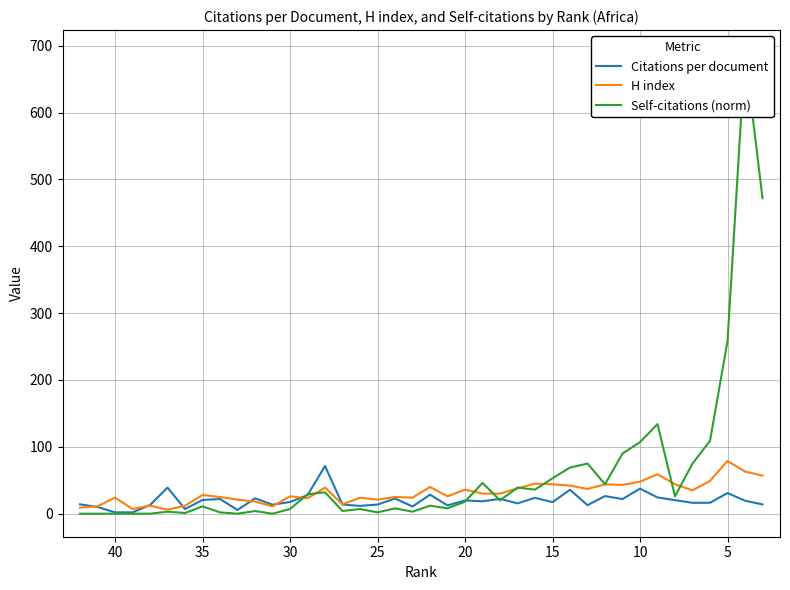

Reading left to right, extract all data points from this chart.

Citations per document: 14.0	10.0	2.0	2.0	13.0	39.0	7.0	20.5	22.0	5.5	23.0	13.5	17.5	27.7	71.3	13.7	11.7	13.7	22.8	10.8	28.5	12.4	19.8	18.6	22.2	15.4	23.8	17.3	35.8	12.7	26.4	21.9	37.5	24.3	20.2	16.3	16.3	30.9	19.4	13.9
H index: 9.0	11.0	24.0	7.0	12.0	6.0	12.0	28.0	25.0	21.0	18.0	11.0	26.0	23.0	39.0	14.0	24.0	21.0	25.0	24.0	40.0	26.0	36.0	30.0	30.0	38.0	45.0	44.0	42.0	37.0	44.0	43.0	48.0	59.0	44.0	35.0	49.0	79.0	63.0	57.0
Self-citations (norm): 0.0	0.0	0.0	0.0	0.0	3.0	1.0	11.0	2.0	0.0	4.0	0.0	7.0	29.0	32.0	4.0	7.0	2.0	8.0	3.0	12.0	8.0	18.0	46.0	20.0	39.0	36.0	53.0	69.0	75.0	44.0	90.0	107.0	134.0	26.0	75.0	109.0	258.0	689.0	472.0